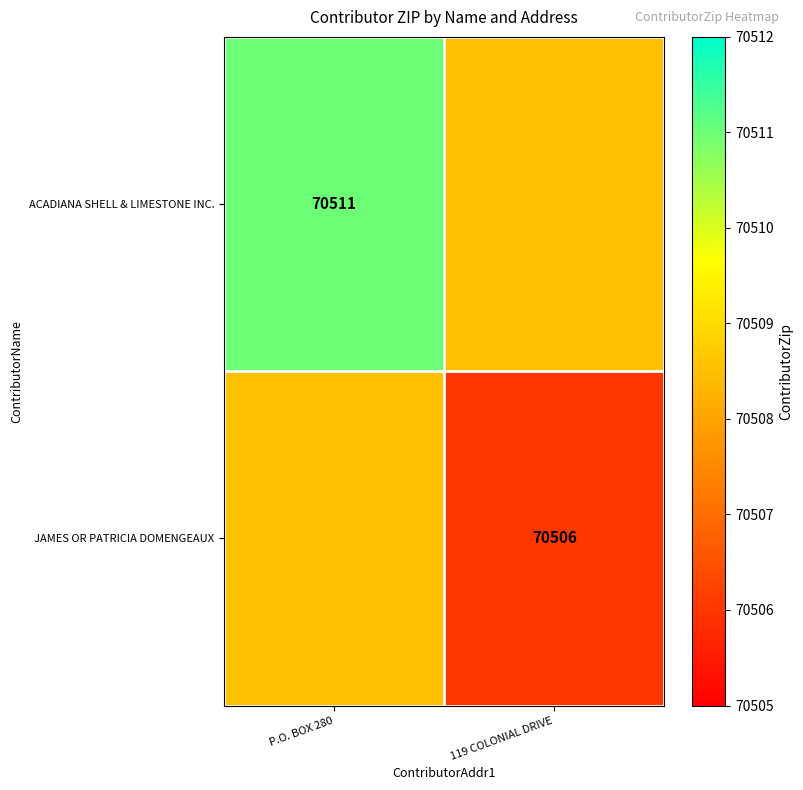

The ACADIANA SHELL & LIMESTONE INC. series shows 70511.0 at P.O. BOX 280. True or false?

True